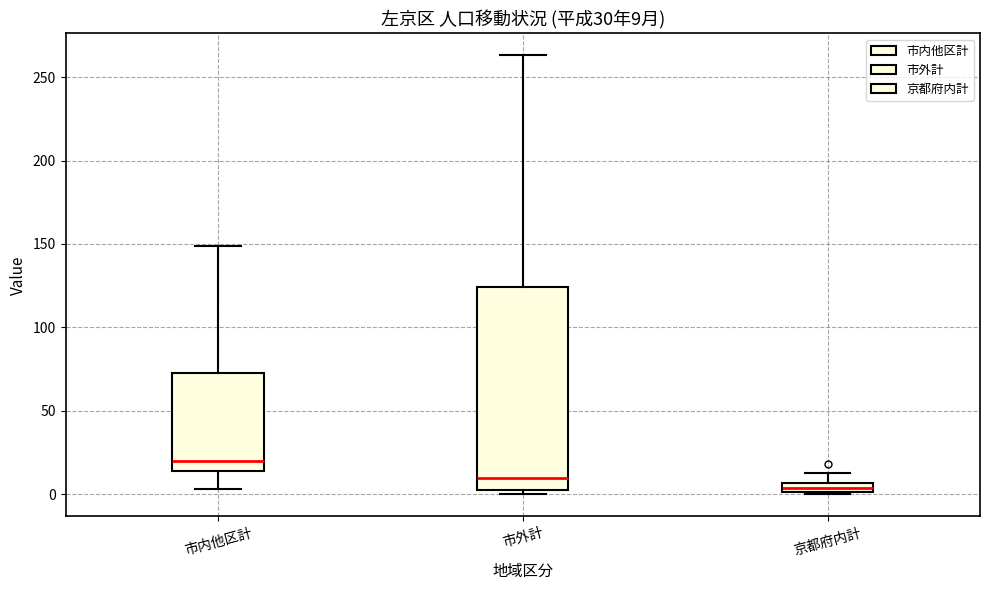

Which box's median line is the lowest?

京都府内計